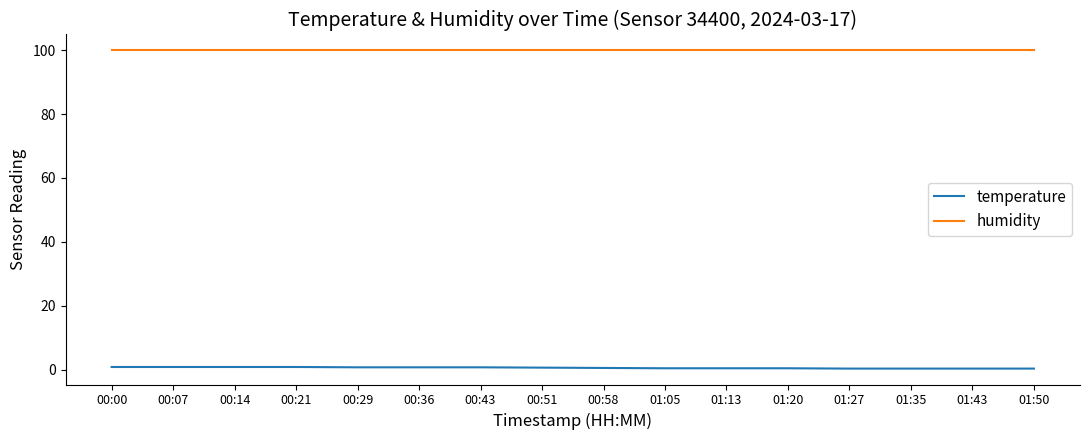

How many lines are shown in the chart?

2